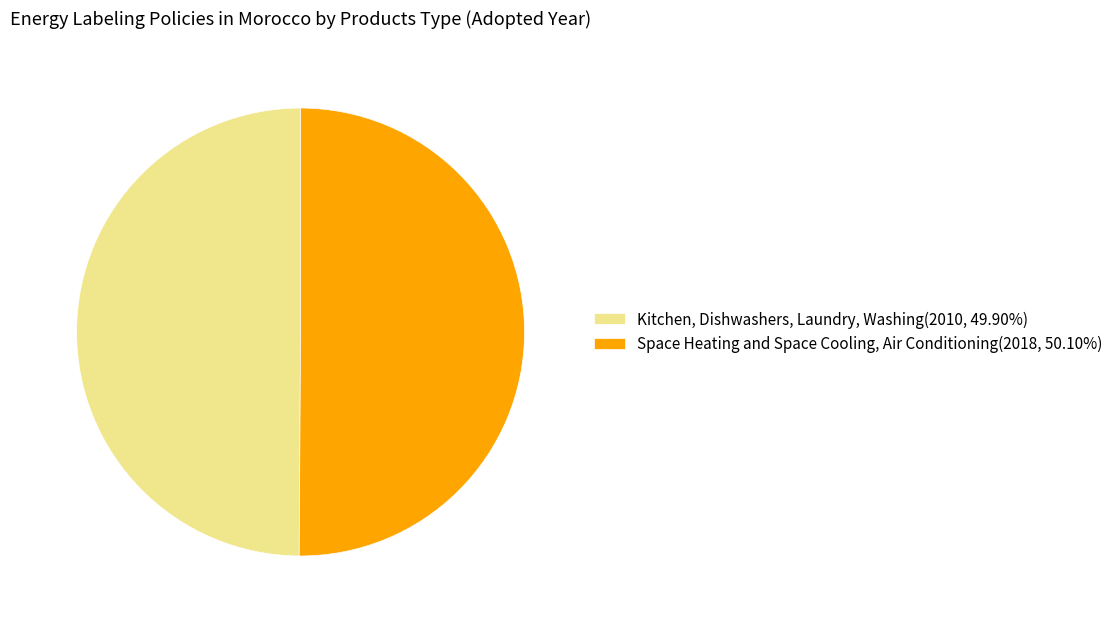

What is the majority slice?

Space Heating and Space Cooling, Air Conditioning